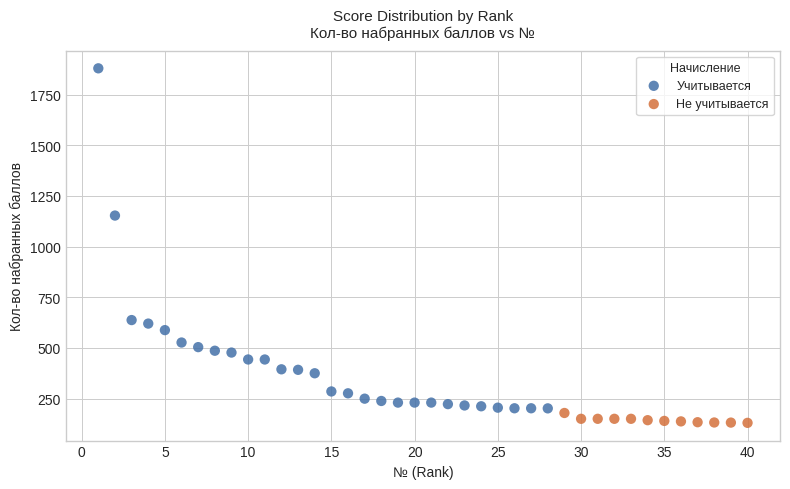

Which series reaches the minimum Y coordinate?

Не учитывается